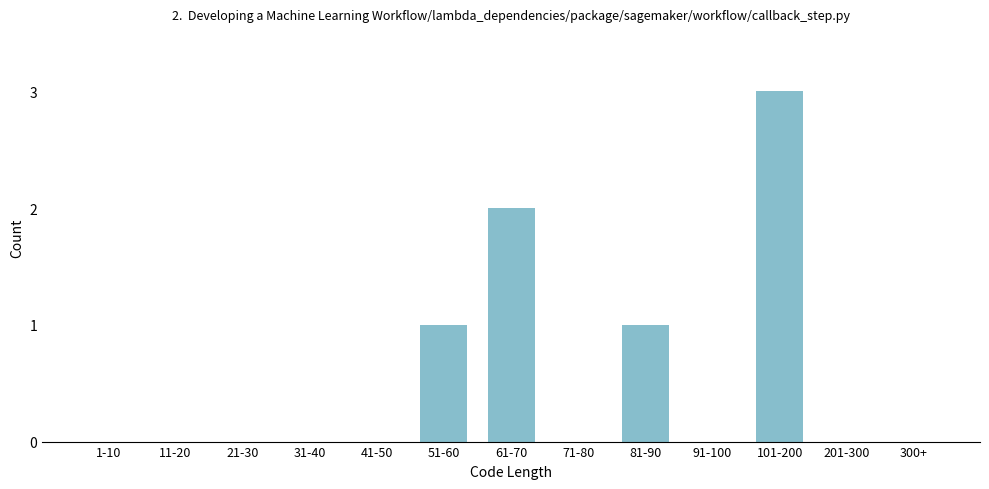

Reading left to right, what are all the values shown in this chart?

1-10=0	11-20=0	21-30=0	31-40=0	41-50=0	51-60=1	61-70=2	71-80=0	81-90=1	91-100=0	101-200=3	201-300=0	300+=0